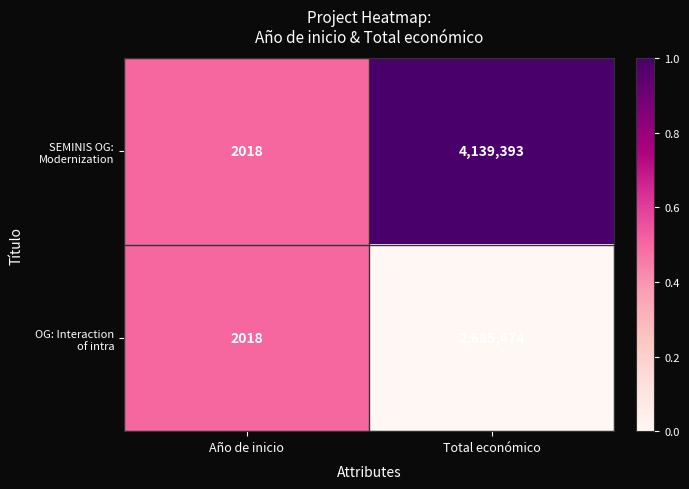

At which category is the sum across all series the highest?

Total económico